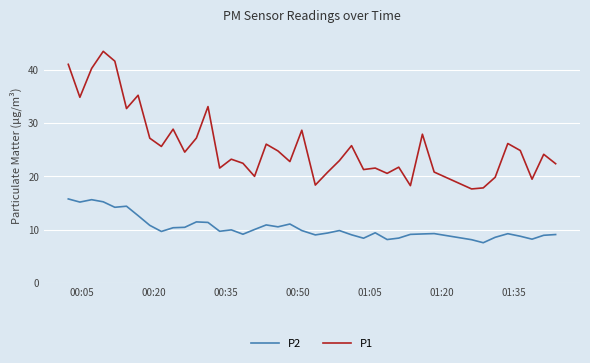

What is the minimum value shown in the chart?

7.5